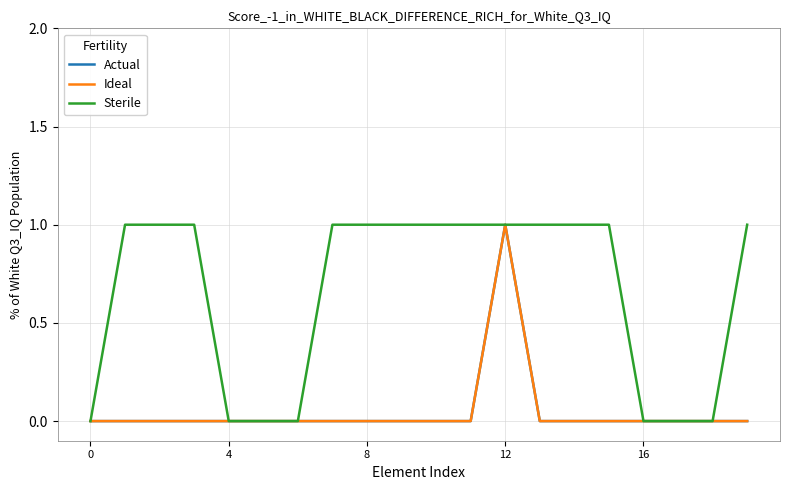

Does the chart have visible grid lines?

Yes